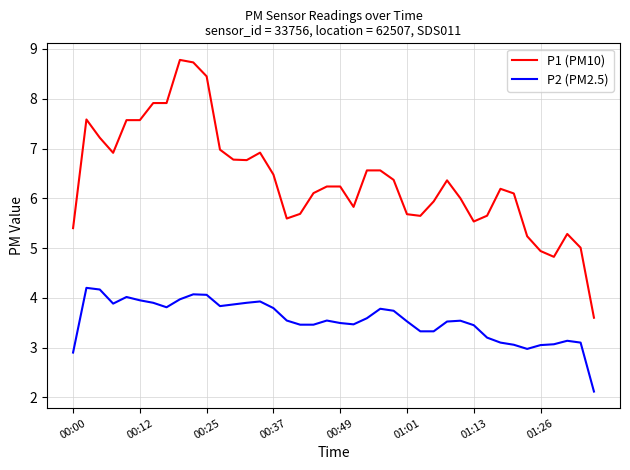

How many lines are shown in the chart?

2